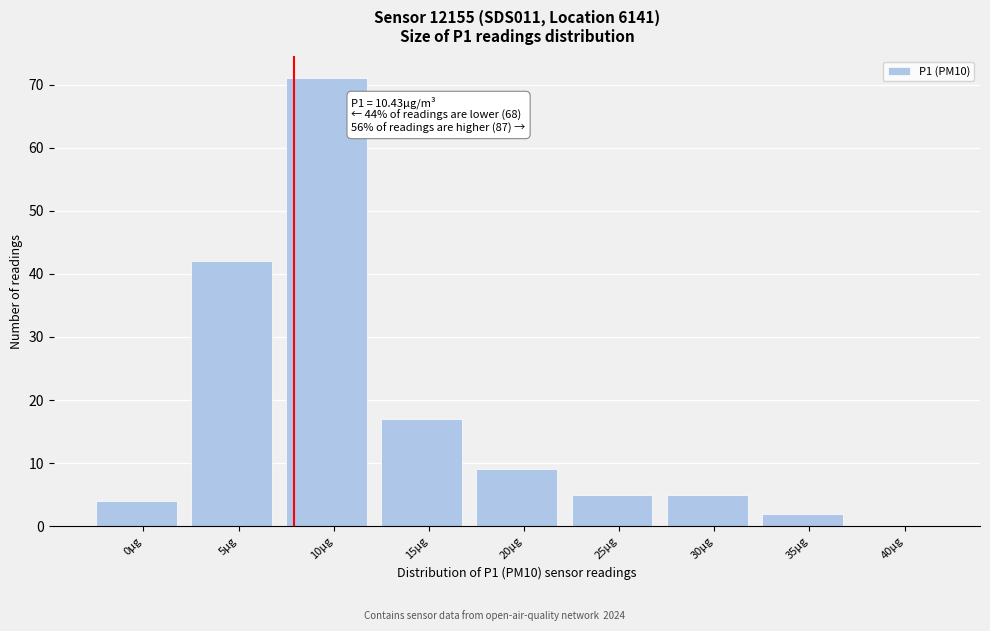

Reading left to right, extract all data points from this chart.

0μg=4	5μg=42	10μg=71	15μg=17	20μg=9	25μg=5	30μg=5	35μg=2	40μg=0